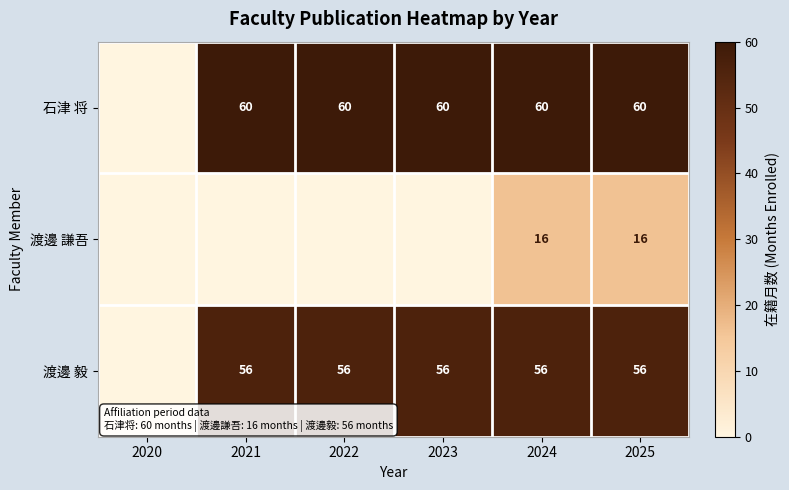

At which category is the sum across all series the highest?

2024